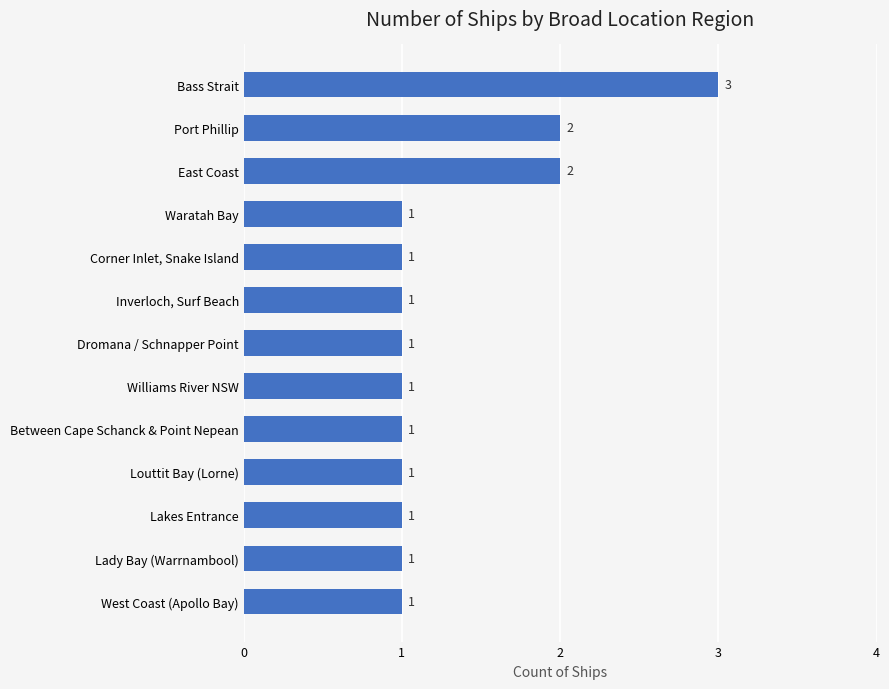

What is the sum of all values?

17